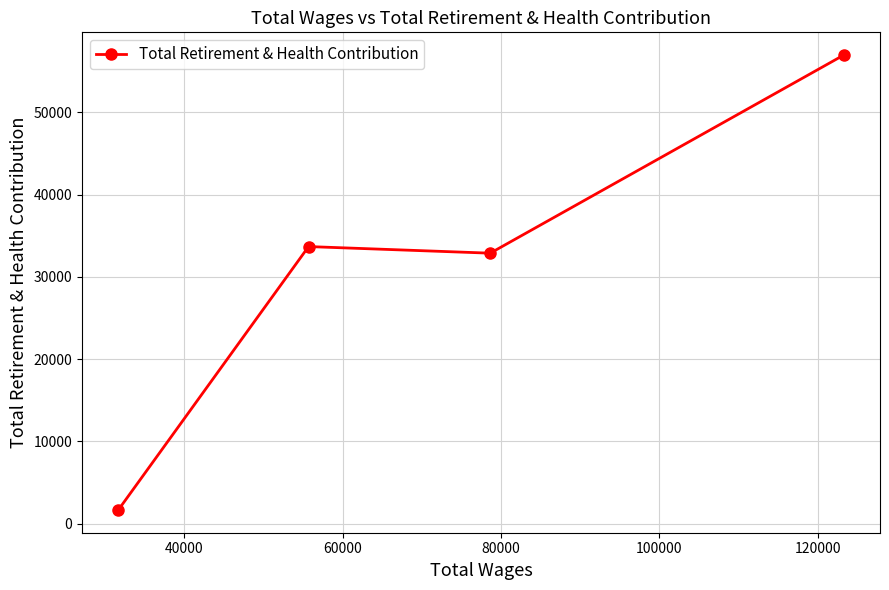

What is the value of the 4th point from the left?

56951